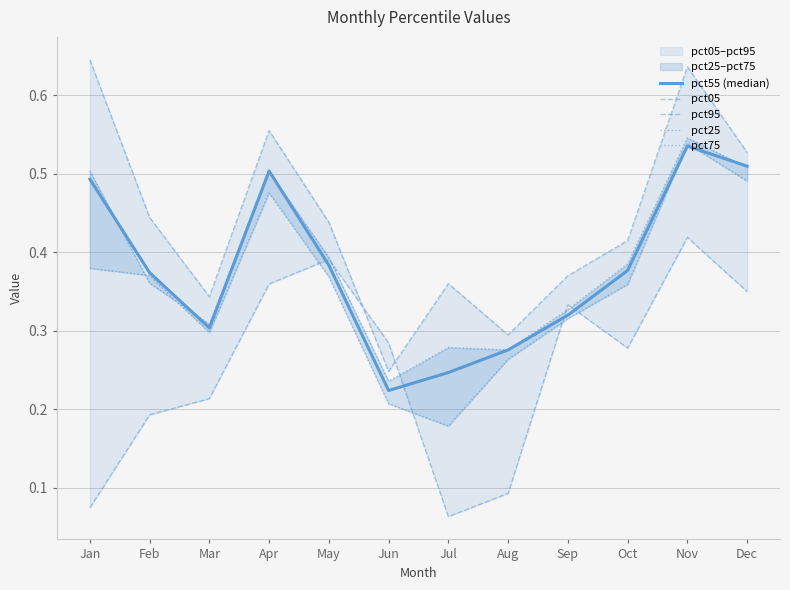

What is the difference between the pct75 values at Jan and Jun?

0.3